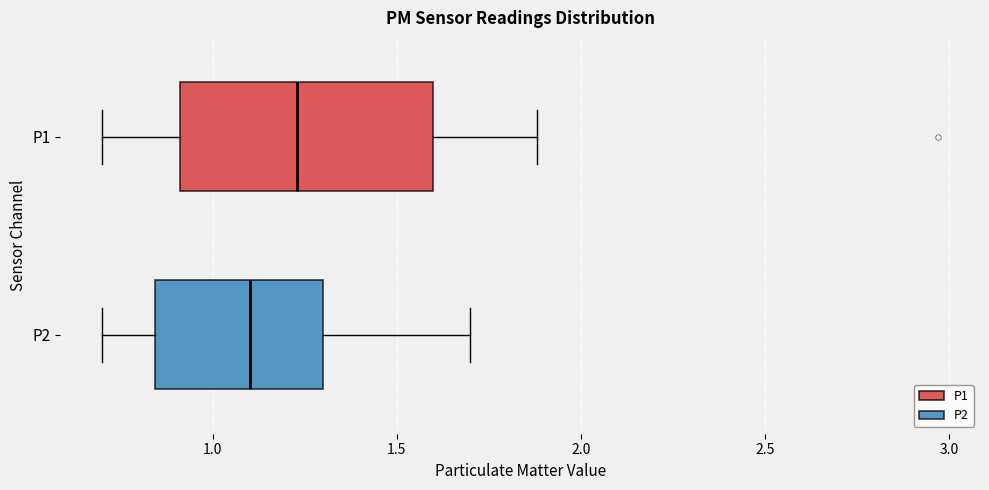

Where does the right whisker of the box for P2 end on the x-axis? The values are not printed on the chart, so give them approximately, as read against the axis.

1.70